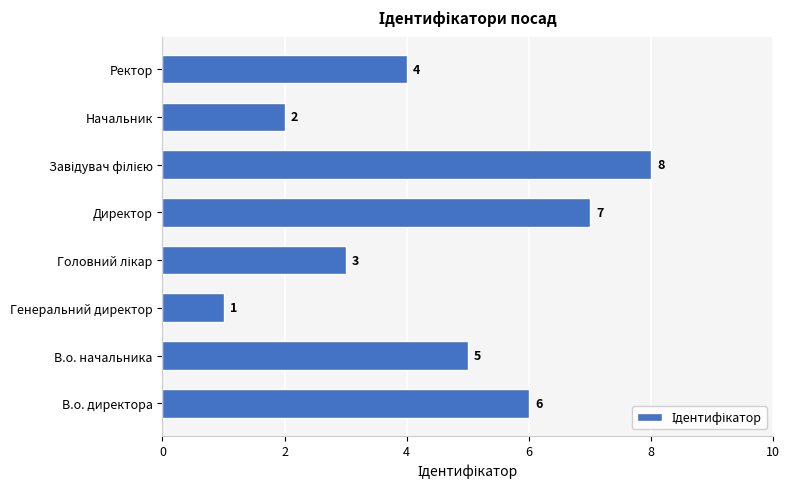

What is the maximum value shown in the chart?

8